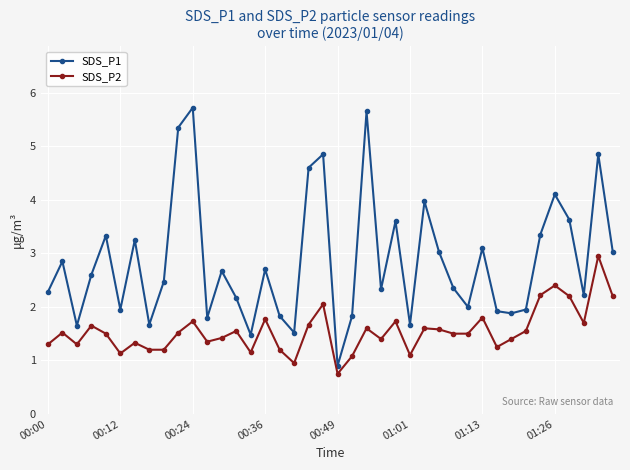

Rank the series by their maximum value, from lowest to highest.

SDS_P2, SDS_P1